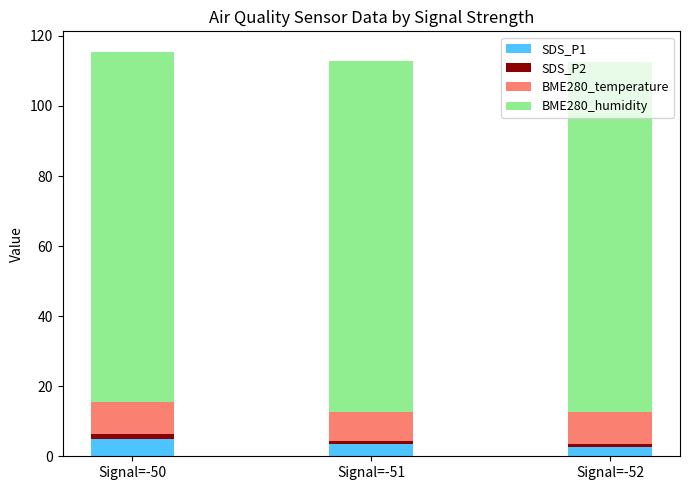

What is the minimum value for SDS_P1?

2.7